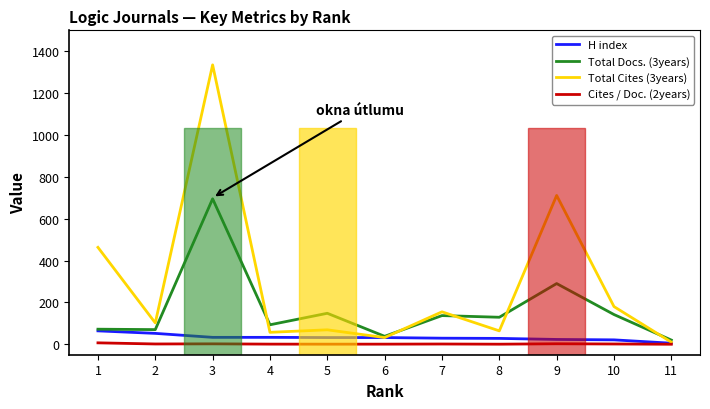

Which series has the largest total across all categories?

Total Cites (3years)